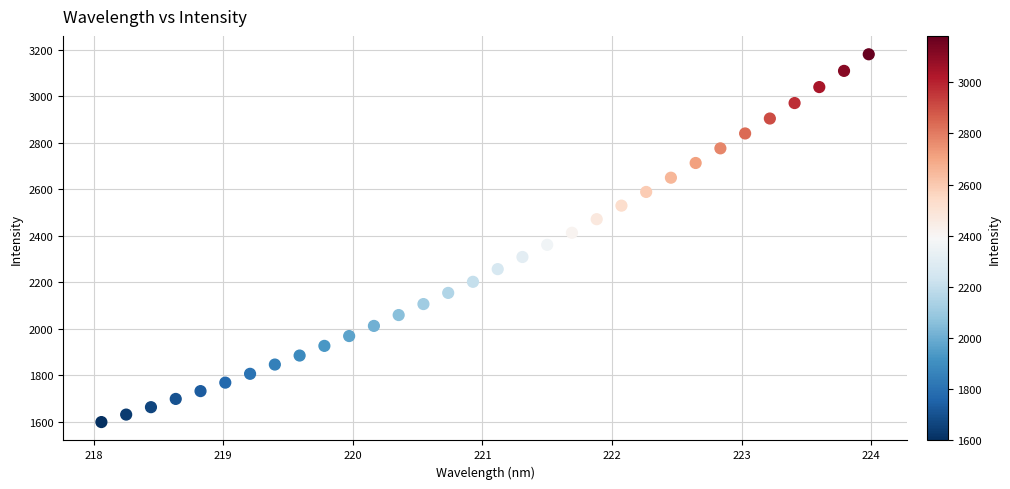

What is the range of Y values (max minus min)?

1582.8